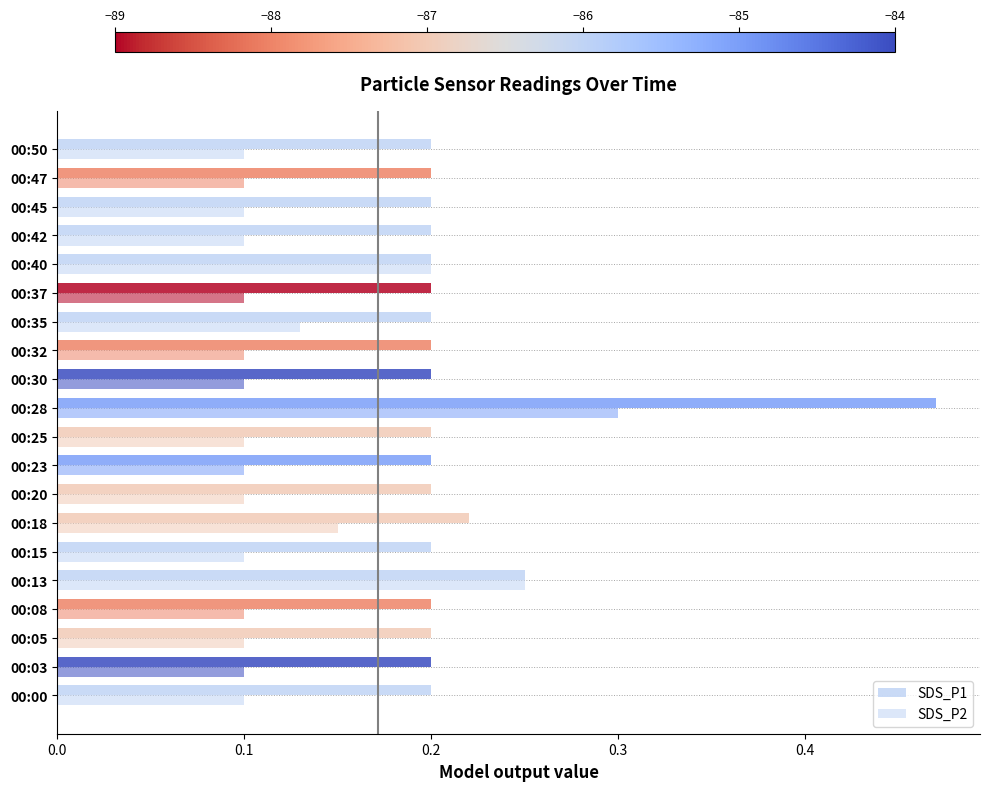

Rank the series by their average value, from highest to lowest.

SDS_P1, SDS_P2